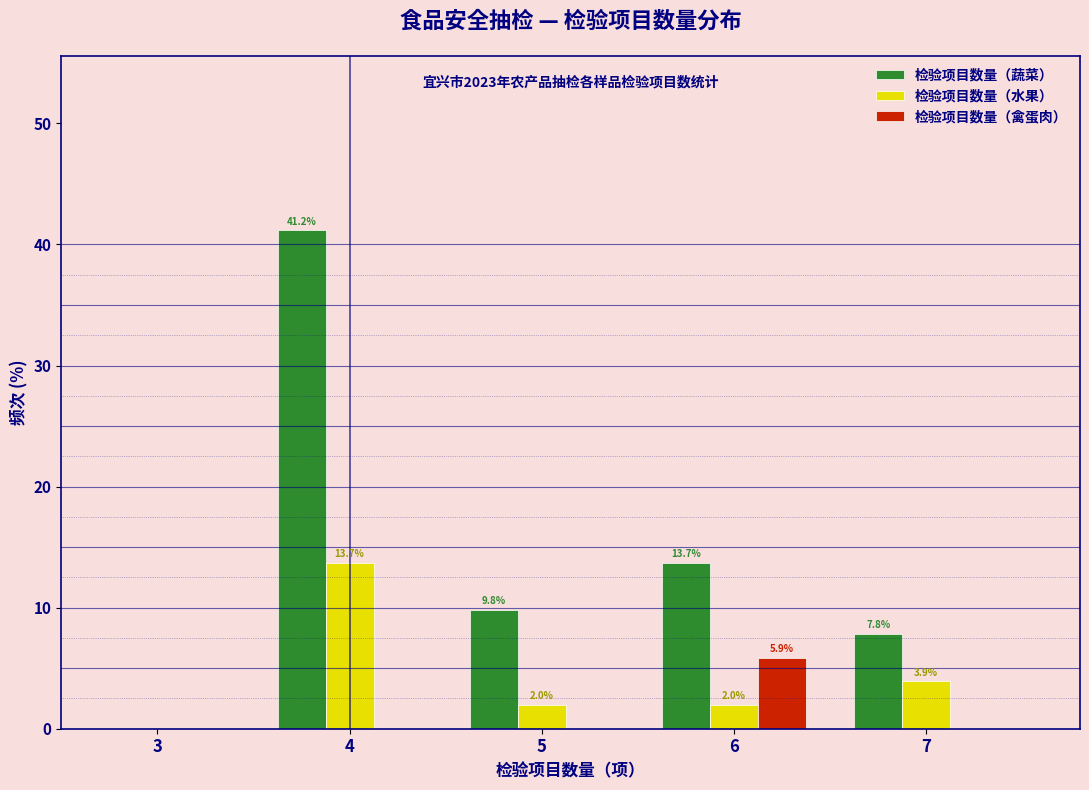

Reading left to right, extract all data points from this chart.

检验项目数量（蔬菜）: 3=0.0	4=41.2	5=9.8	6=13.7	7=7.8
检验项目数量（水果）: 3=0.0	4=13.7	5=2.0	6=2.0	7=3.9
检验项目数量（禽蛋肉）: 3=0.0	4=0.0	5=0.0	6=5.9	7=0.0